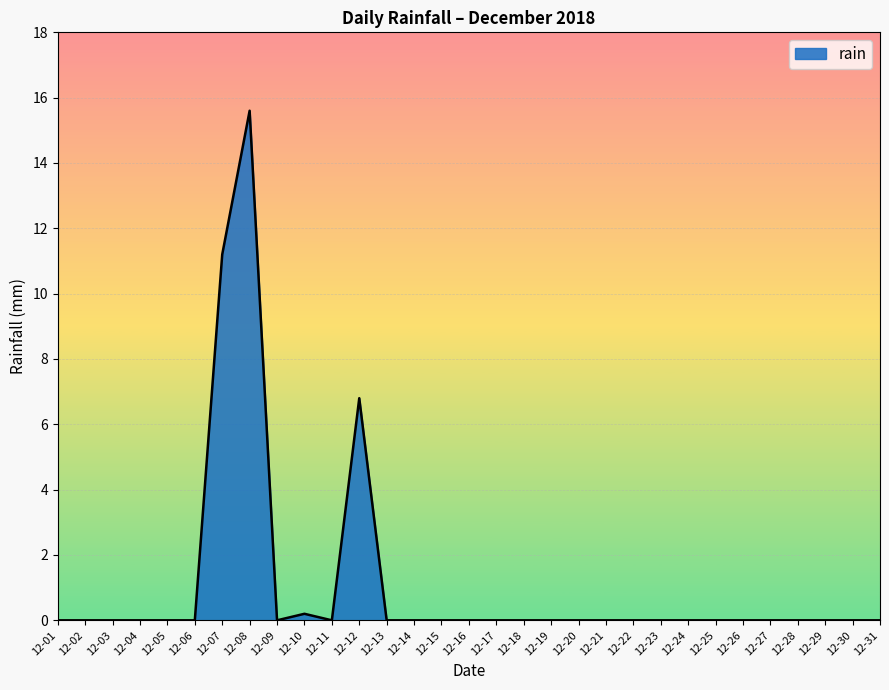

Where is the data nearest to the value 7?

12-12